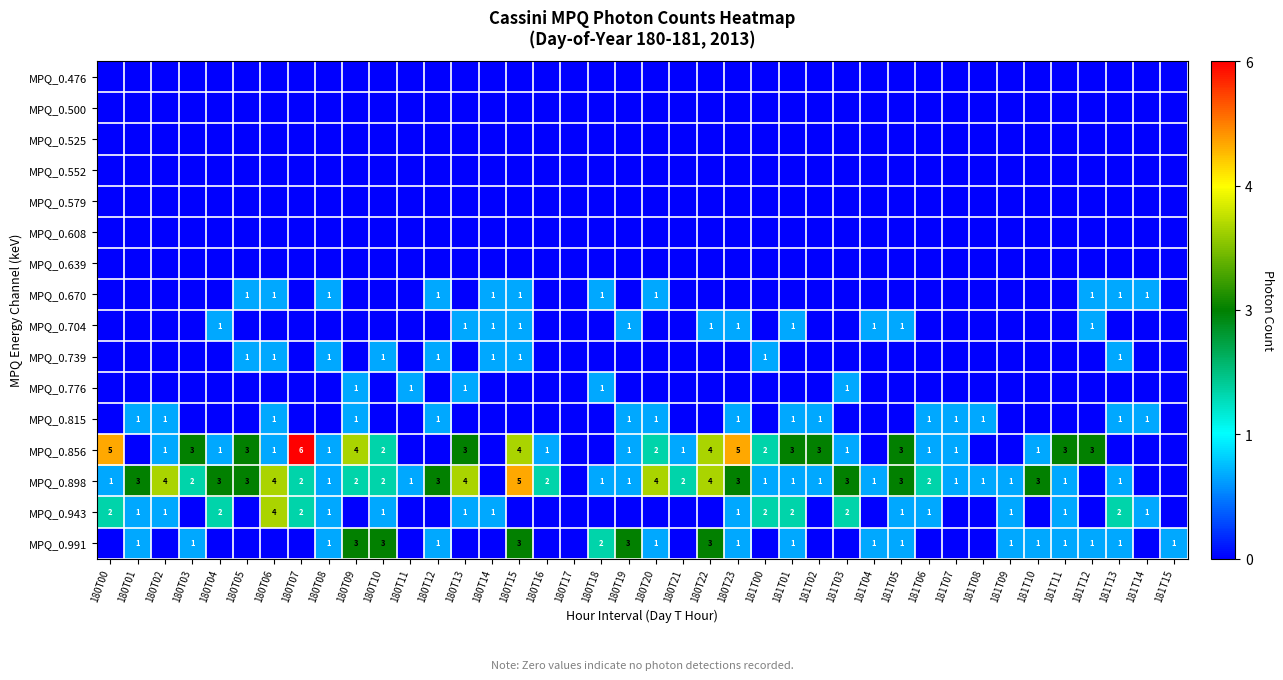

The value of MPQ_0.991 at 180T09 is 1. True or false?

False